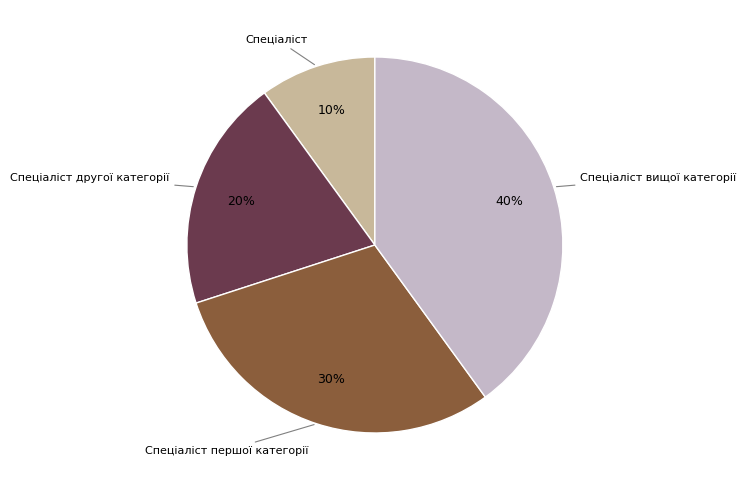

Is there any slice that represents more than half of the pie?

No